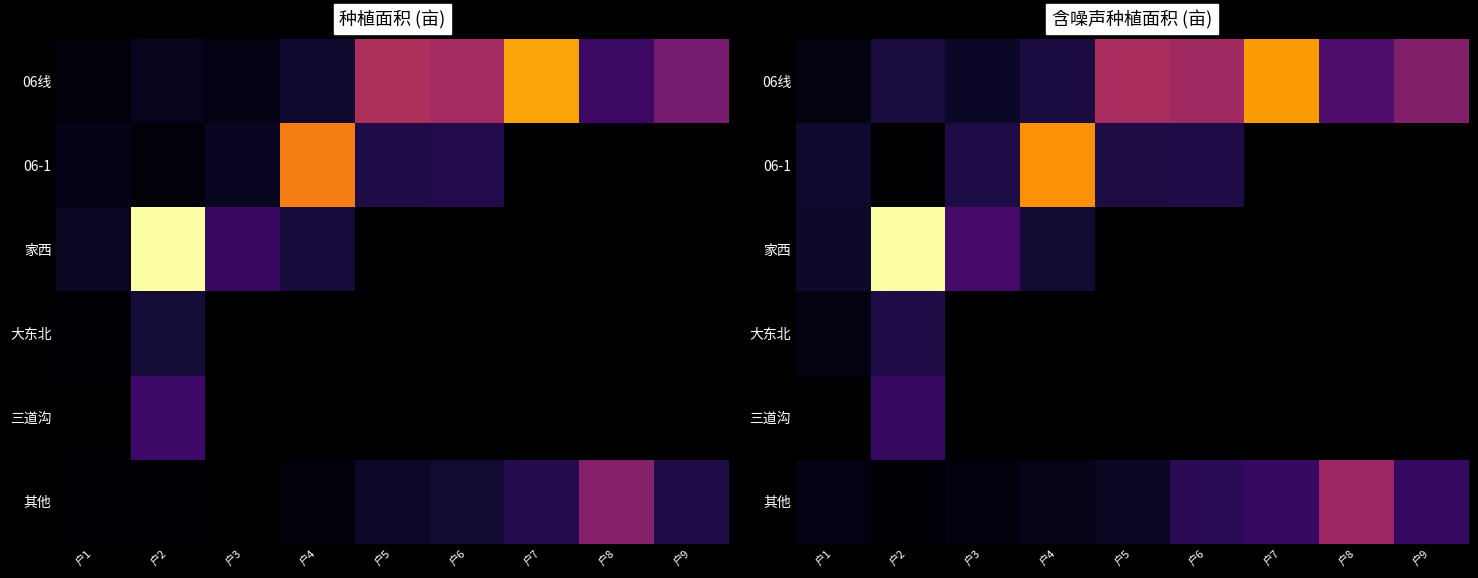

The value of 其他 at 户1 is 37.1. True or false?

False